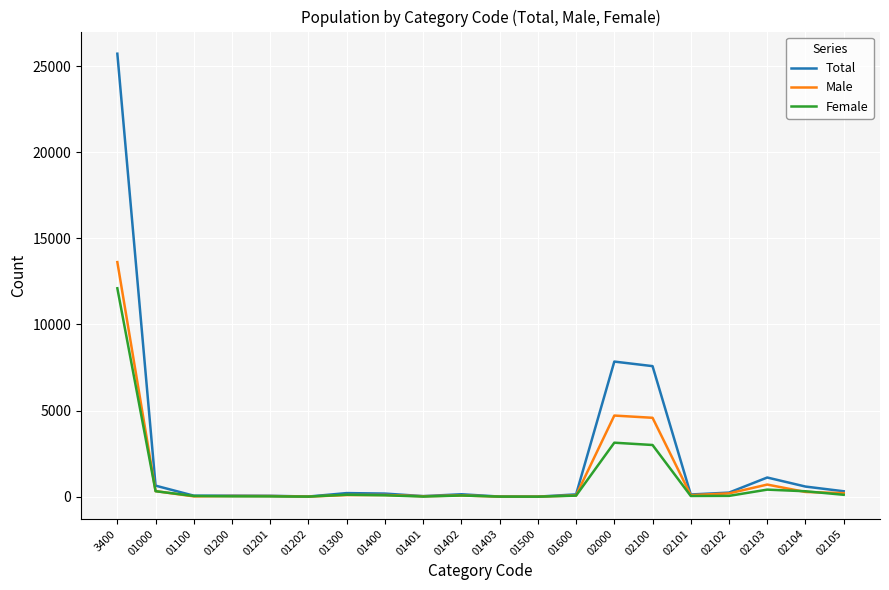

True or false: Total has more than 1 interior local peaks.

True